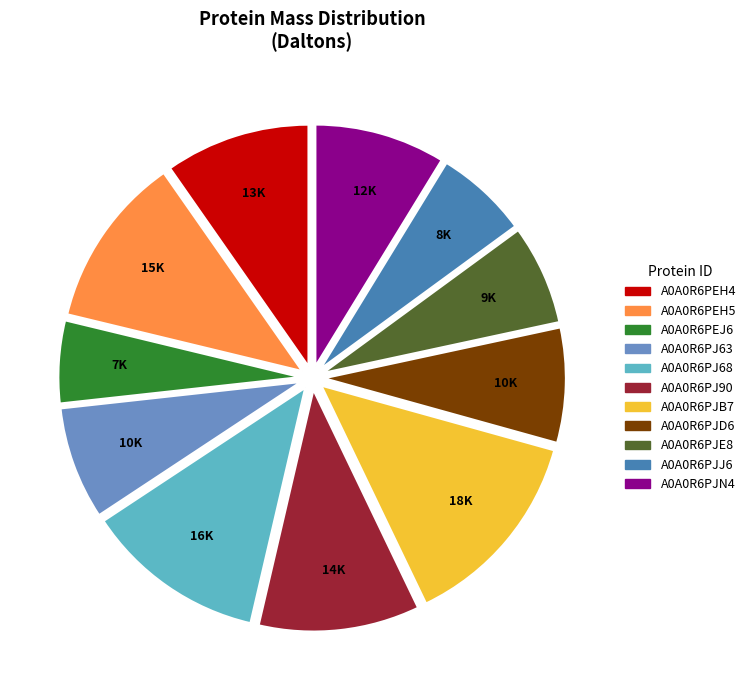

What is the smallest slice in the pie chart?

A0A0R6PEJ6